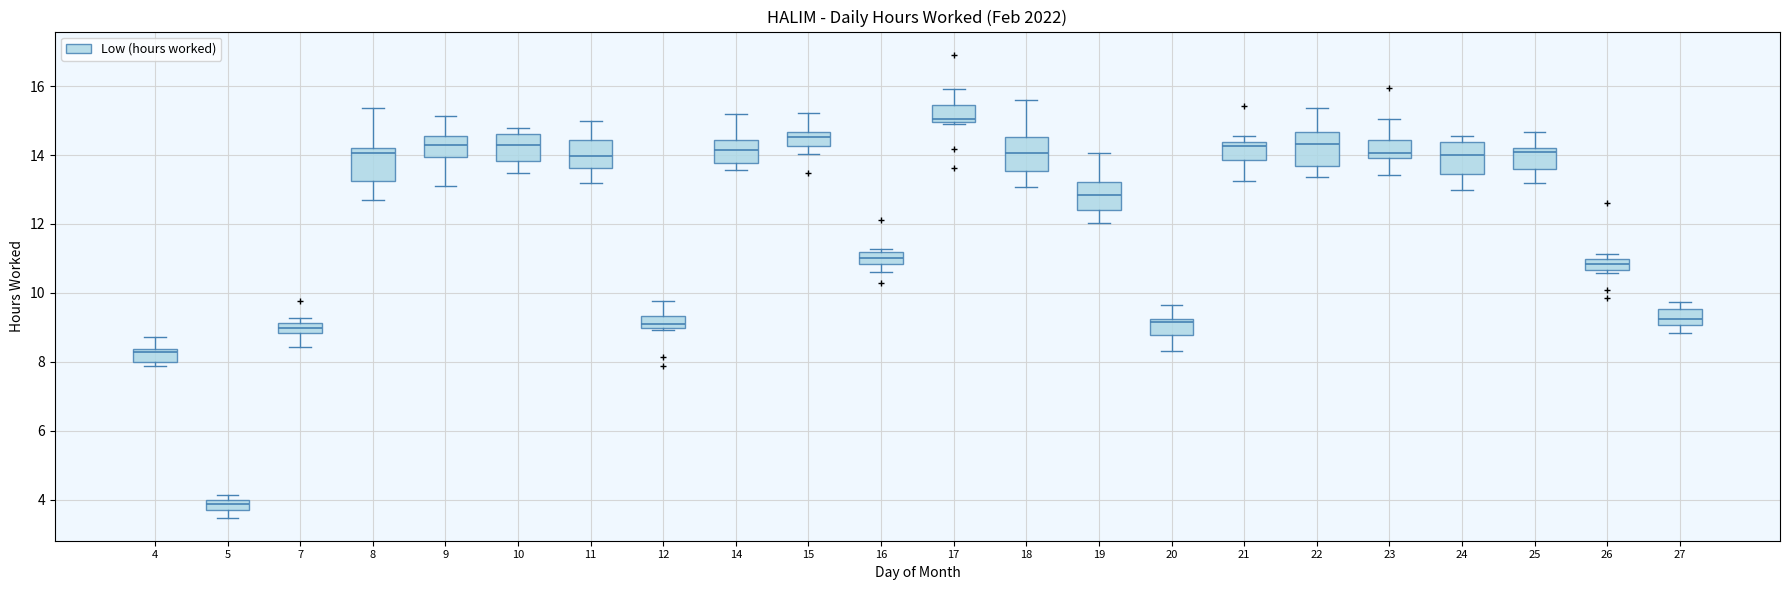

Which box's median line is the highest?

17